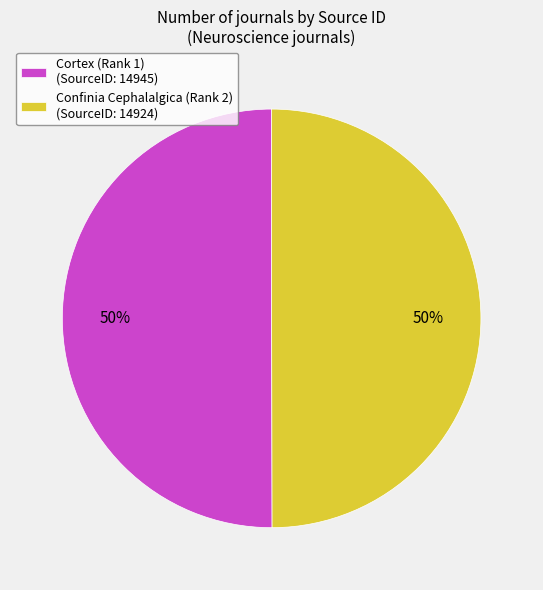

To the nearest percent, what is the combined percentage of Cortex (Rank 1) and Confinia Cephalalgica (Rank 2)?

100%